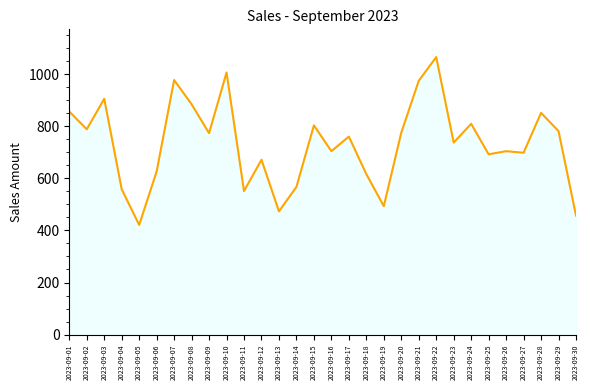

Does the chart display data point markers on the line(s)?

No